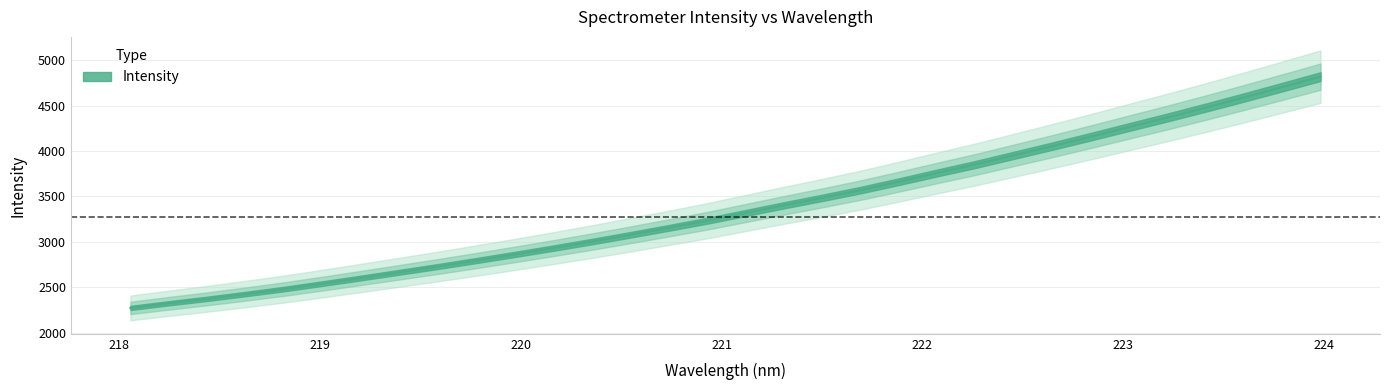

What is the value of the 10th point from the left?

2794.6